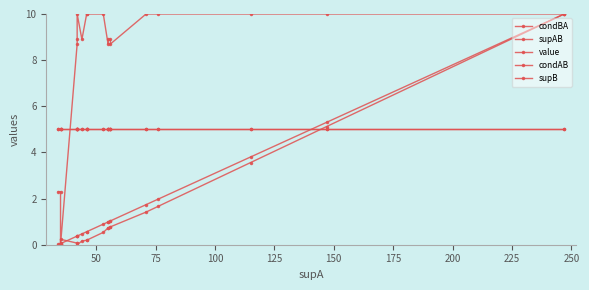

How many positive values does the condBA series have?

18